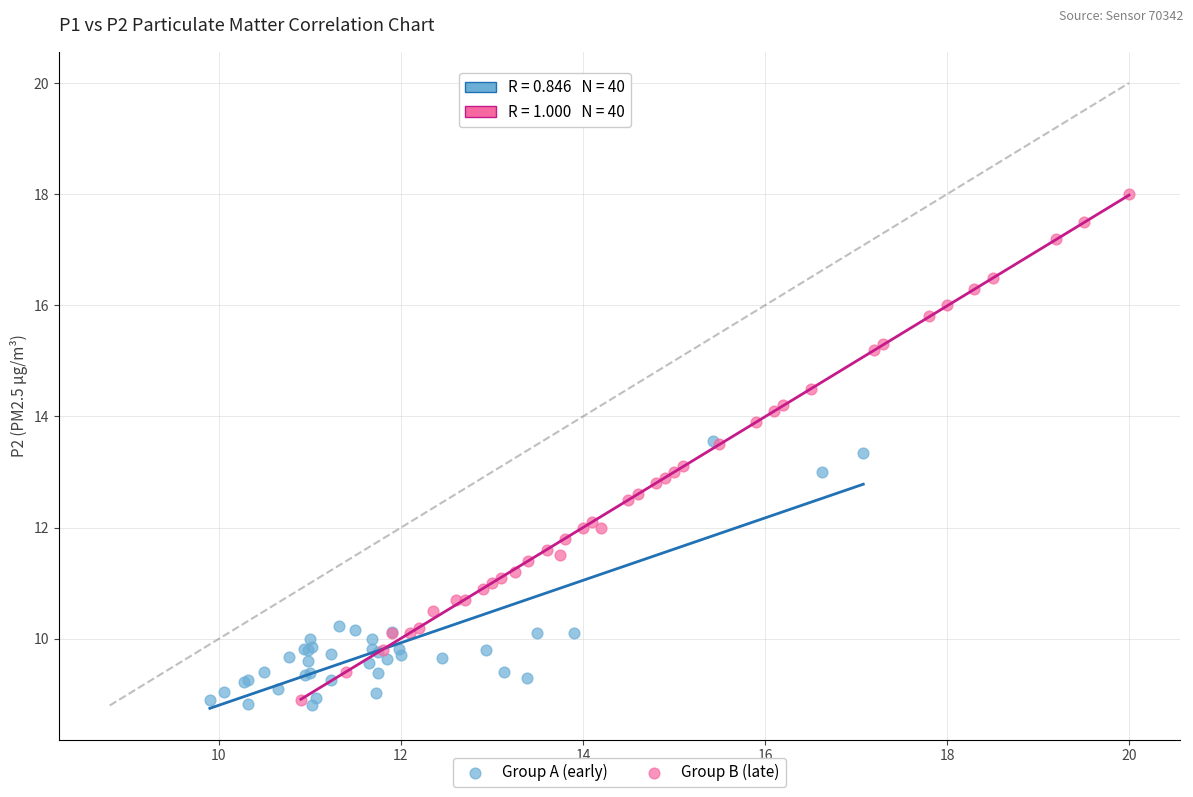

Which series has the widest spread of Y values?

Group B (late)